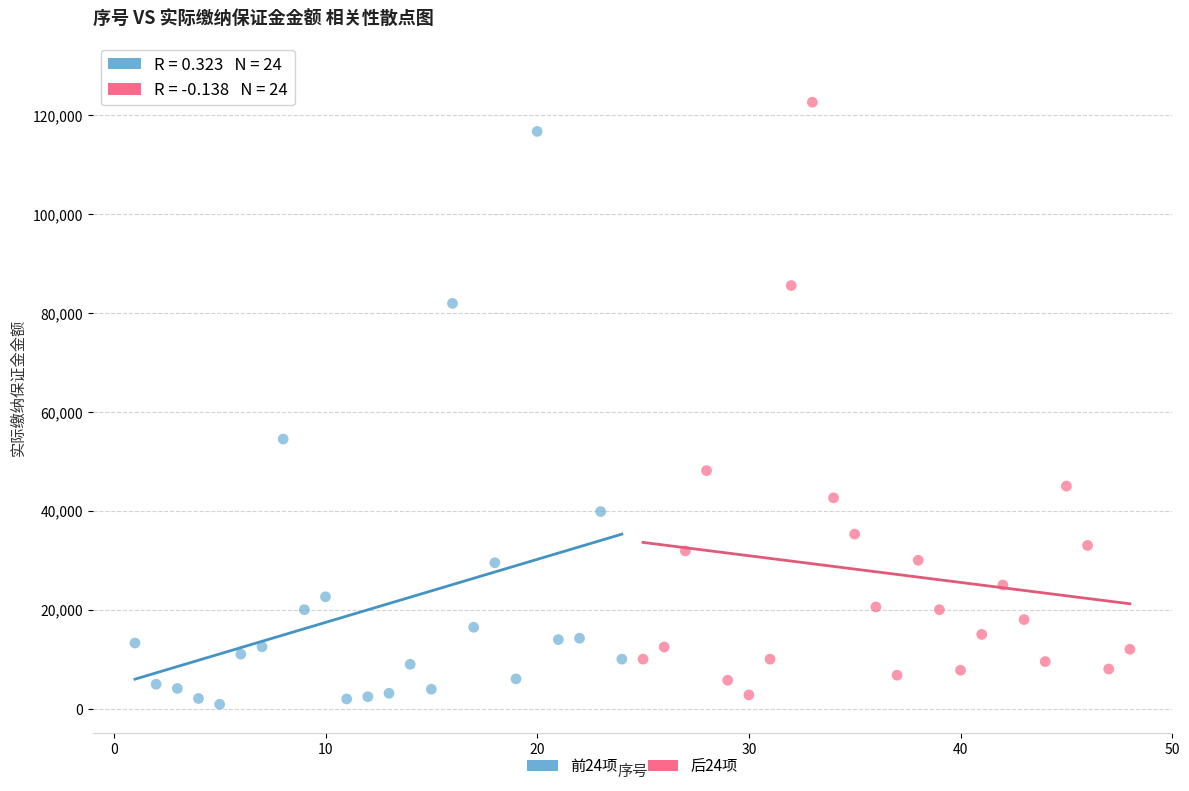

Which series reaches the maximum Y coordinate?

后24项